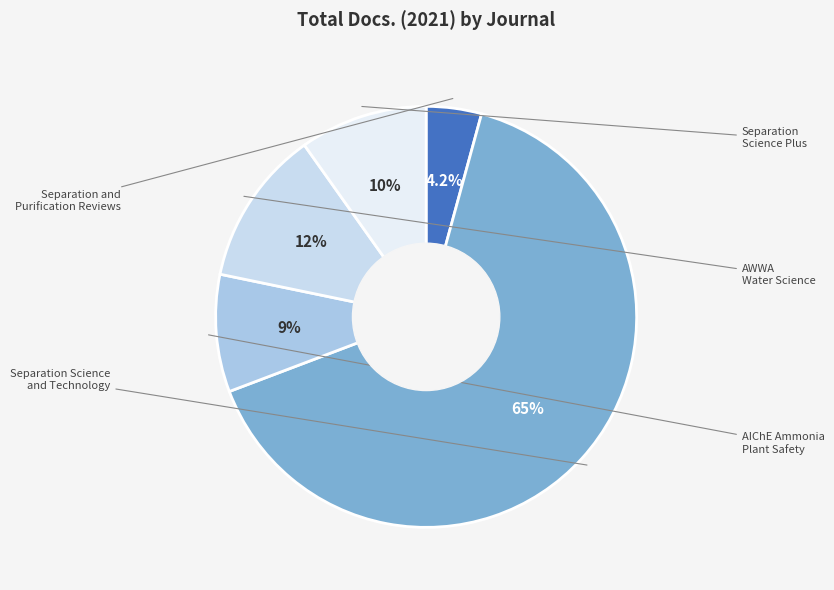

How many segments does this pie chart have?

5